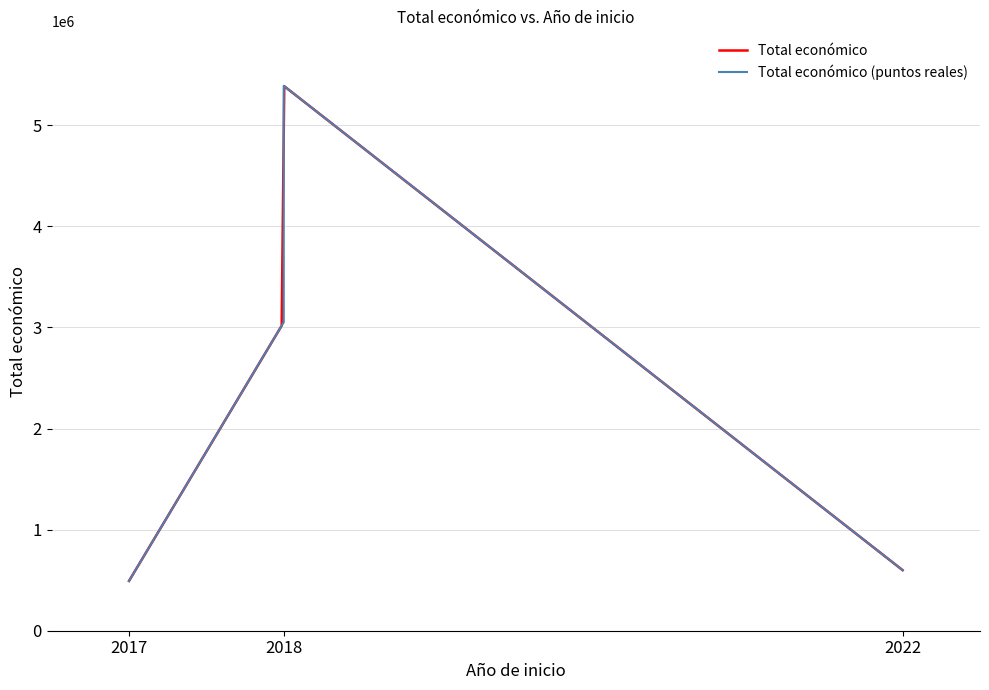

Where does the data first go above 3051573?

2018